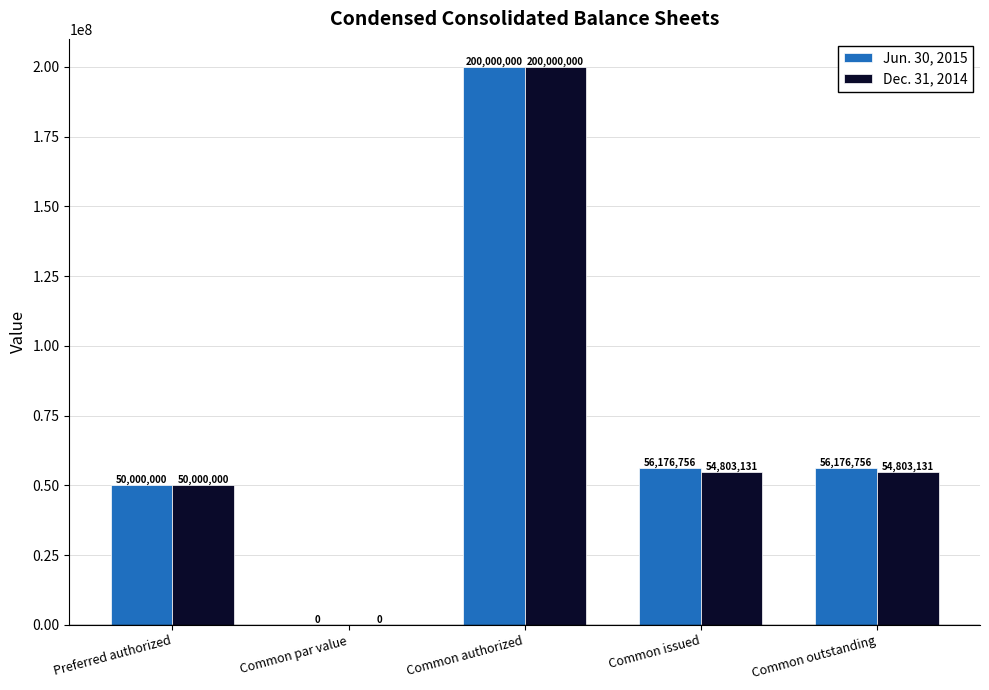

What are all the series names shown in the legend?

Jun. 30, 2015, Dec. 31, 2014